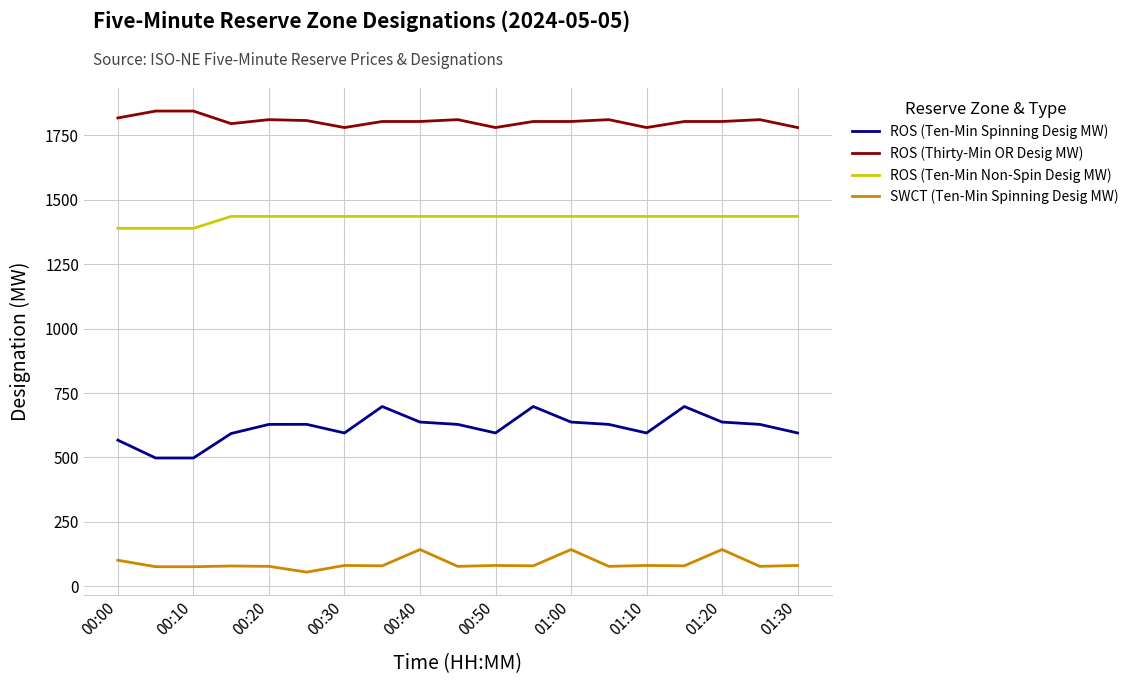

Which series has the largest range (max minus min)?

ROS (Ten-Min Spinning Desig MW)